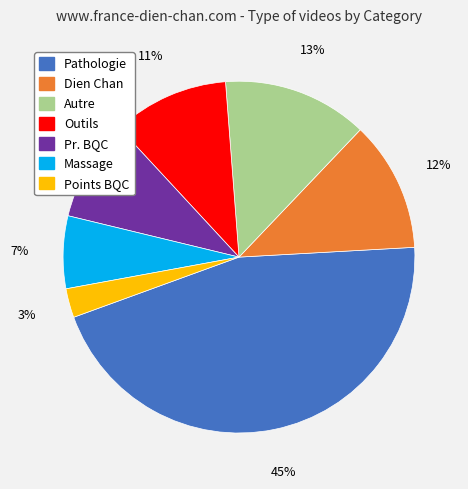

Approximately how many times larger is the value at Massage compared to Autre?

0.5